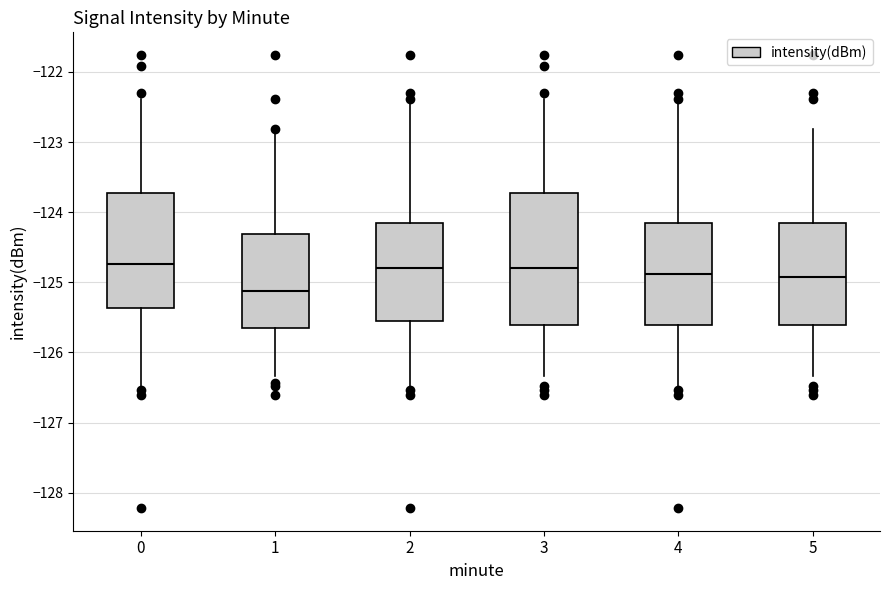

Reading left to right, transcribe this box plot: for each box, give where its median line is, the range the box spans, and where its two whiskers end, as read against the y-axis. The values are not printed on the chart, so give them approximately, as read against the axis.

0: median -124.7, box -125.4 to -123.7, whiskers -126.5 to -122.4
1: median -125.1, box -125.7 to -124.3, whiskers -126.3 to -122.8
2: median -124.8, box -125.6 to -124.1, whiskers -126.5 to -122.4
3: median -124.8, box -125.6 to -123.7, whiskers -126.3 to -122.4
4: median -124.9, box -125.6 to -124.1, whiskers -126.5 to -122.4
5: median -124.9, box -125.6 to -124.1, whiskers -126.3 to -122.8